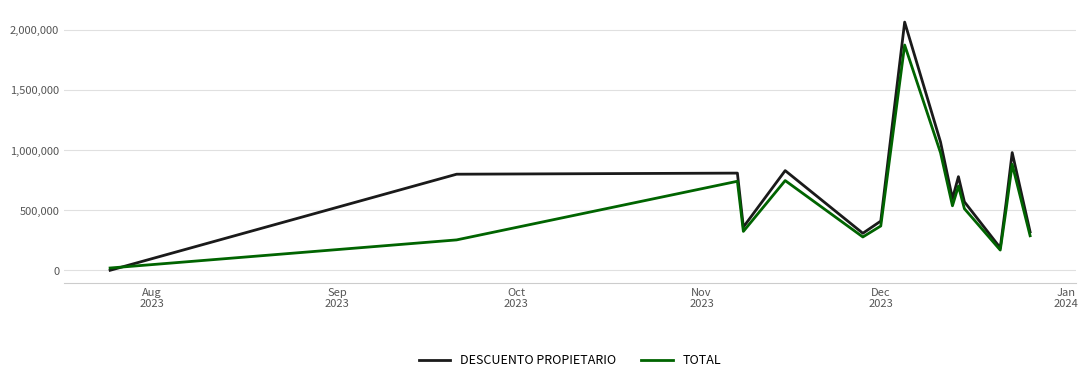

How many times do DESCUENTO PROPIETARIO and TOTAL cross each other?

1